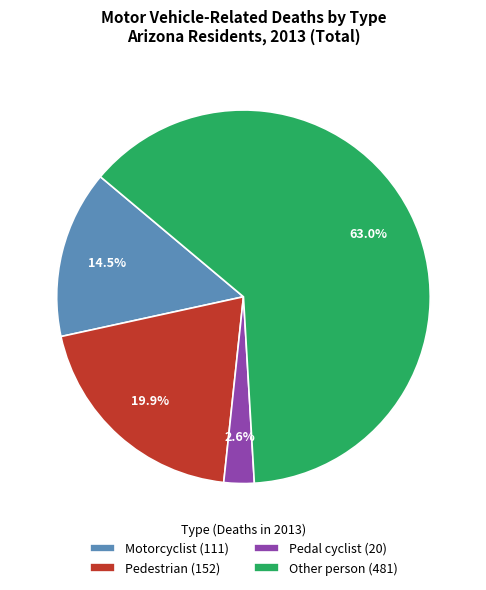

Which category has the smallest portion of the pie?

Pedal cyclist